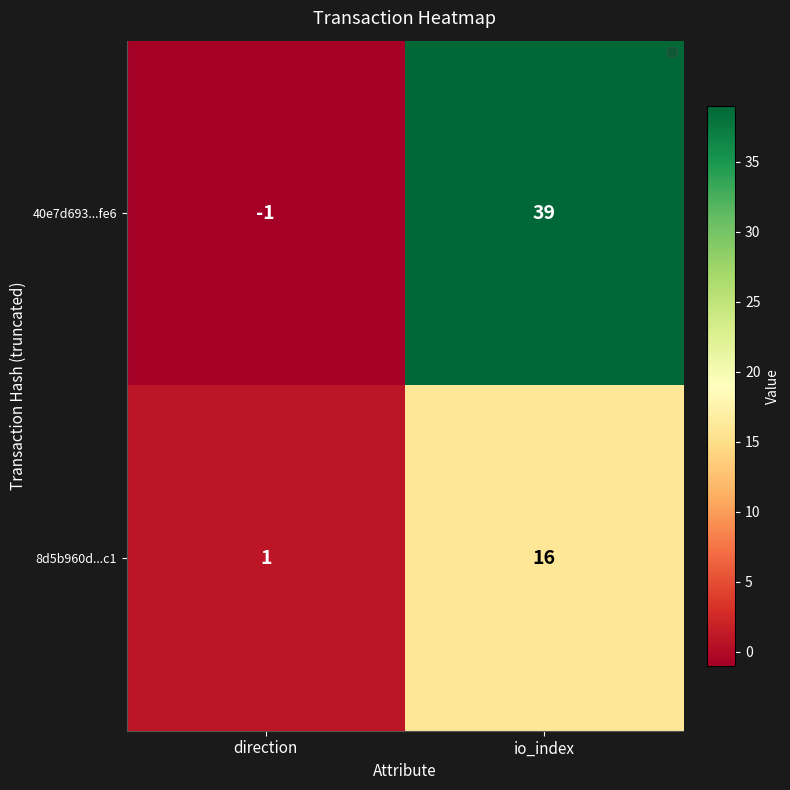

Which category has the lowest value across all series?

direction